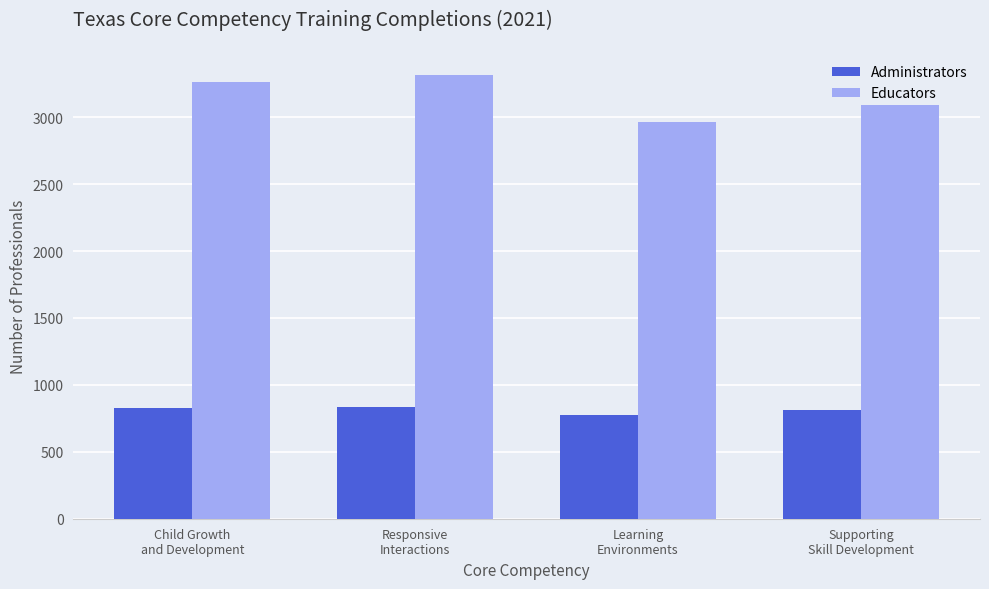

Which series changed the most between Child Growth
and Development and Supporting
Skill Development?

Educators